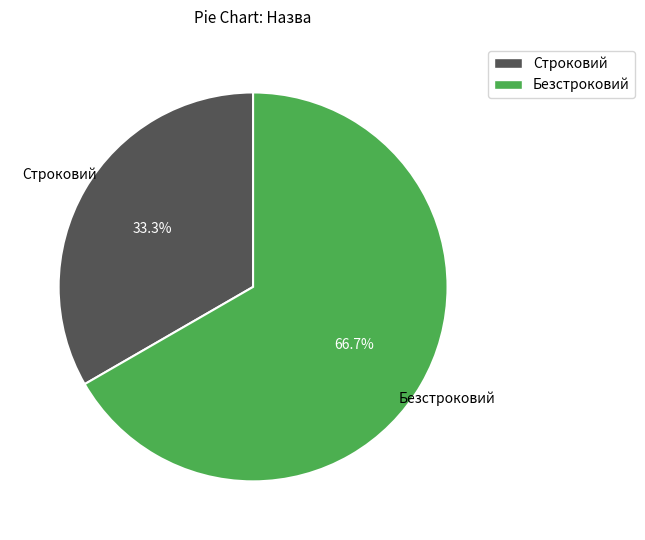

Which slice is the largest?

Безстроковий